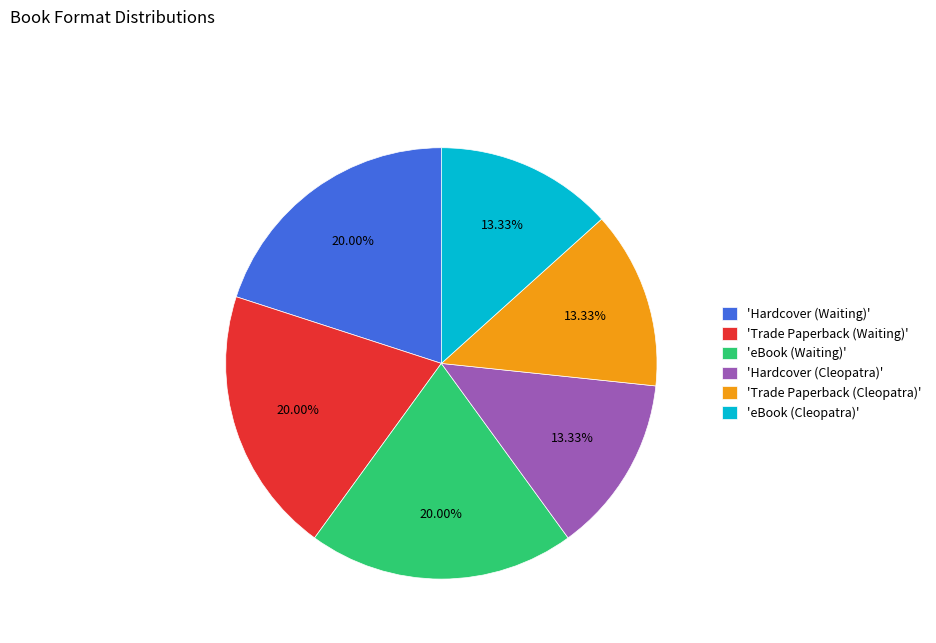

Does any single category account for the majority?

No